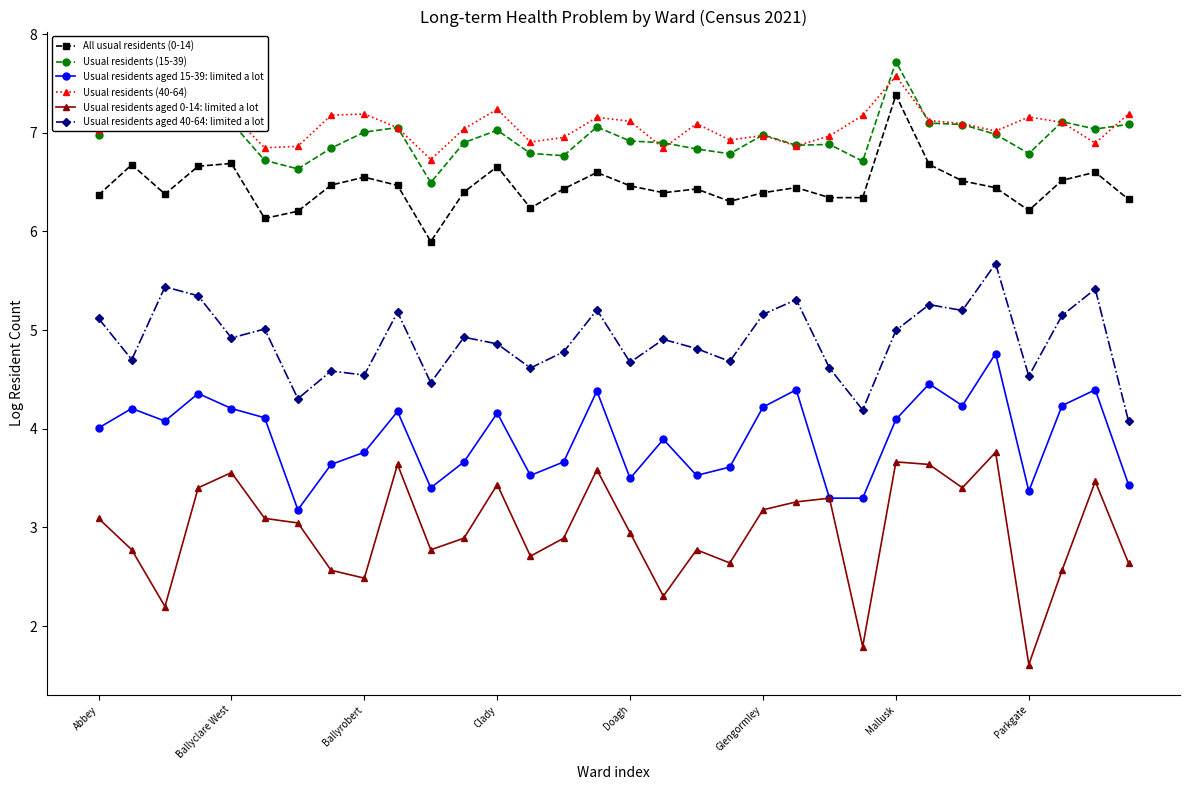

True or false: Usual residents aged 15-39: limited a lot and All usual residents (0-14) cross at least once.

False